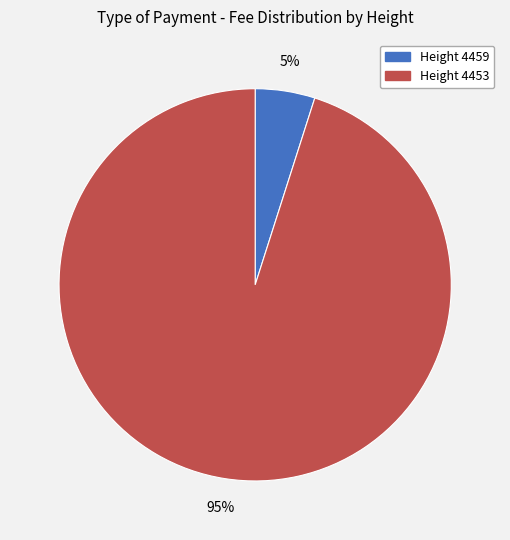

To the nearest percent, what is the average slice percentage?

50%